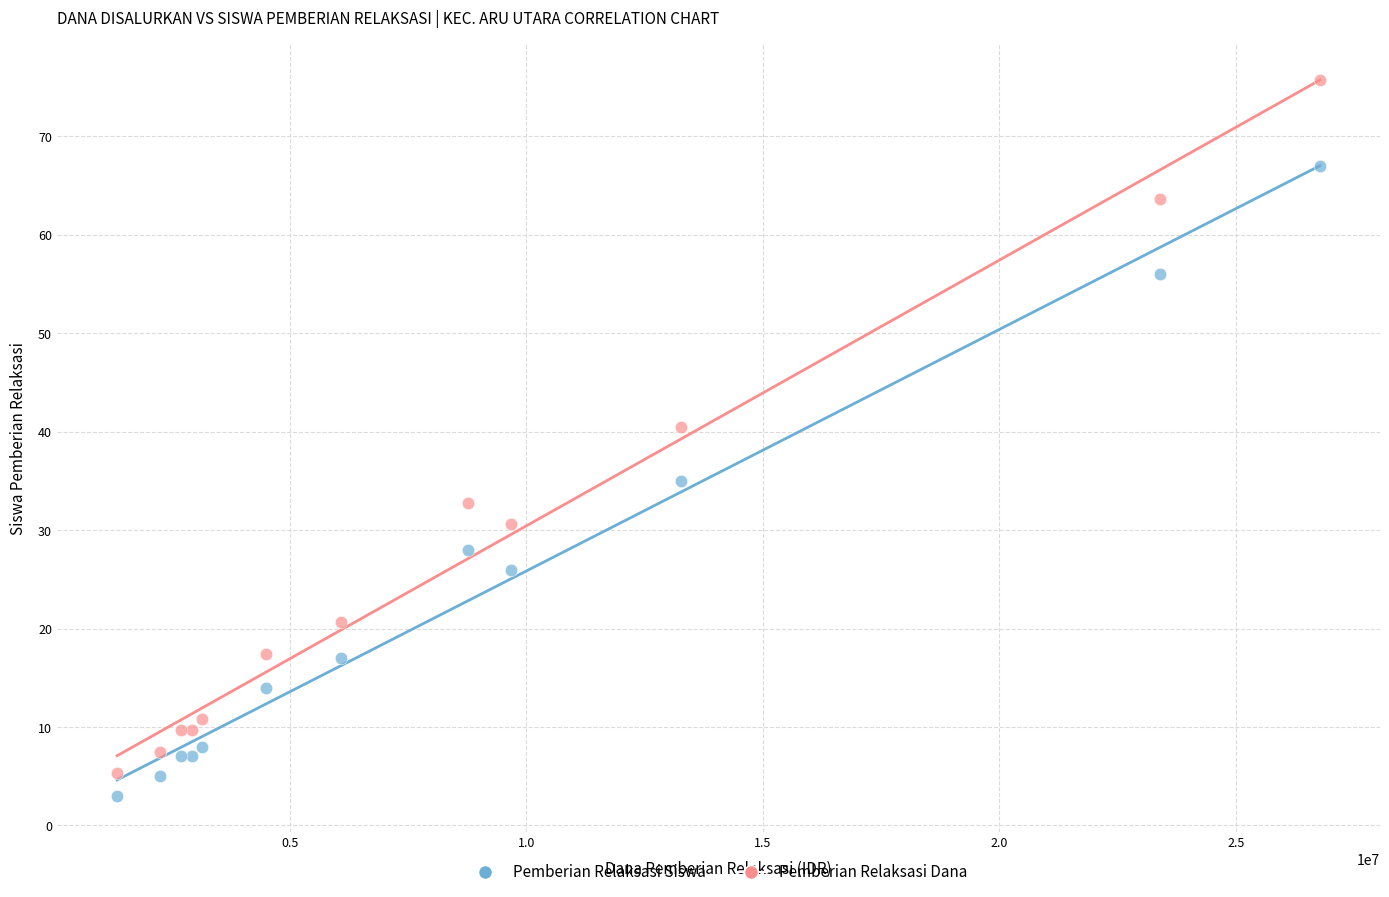

Across all series, what Y value is closest to 39?

40.5